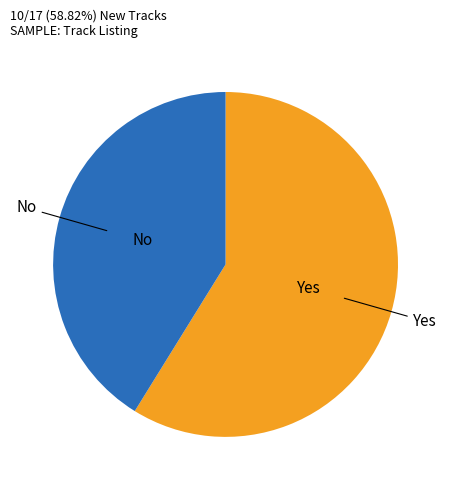

Is there any slice that represents more than half of the pie?

Yes